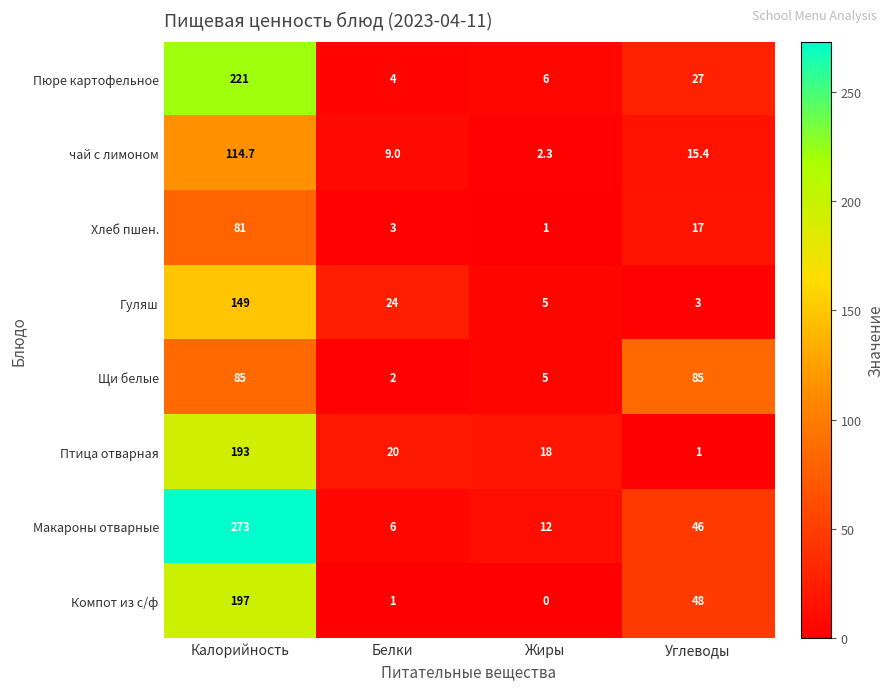

Which series has the widest spread of values?

Макароны отварные